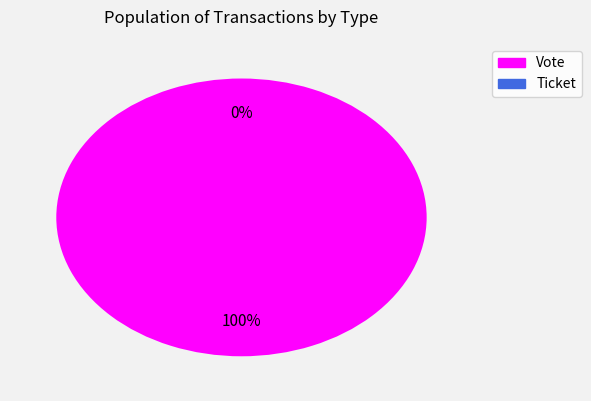

Does Ticket represent more than half of the total?

No